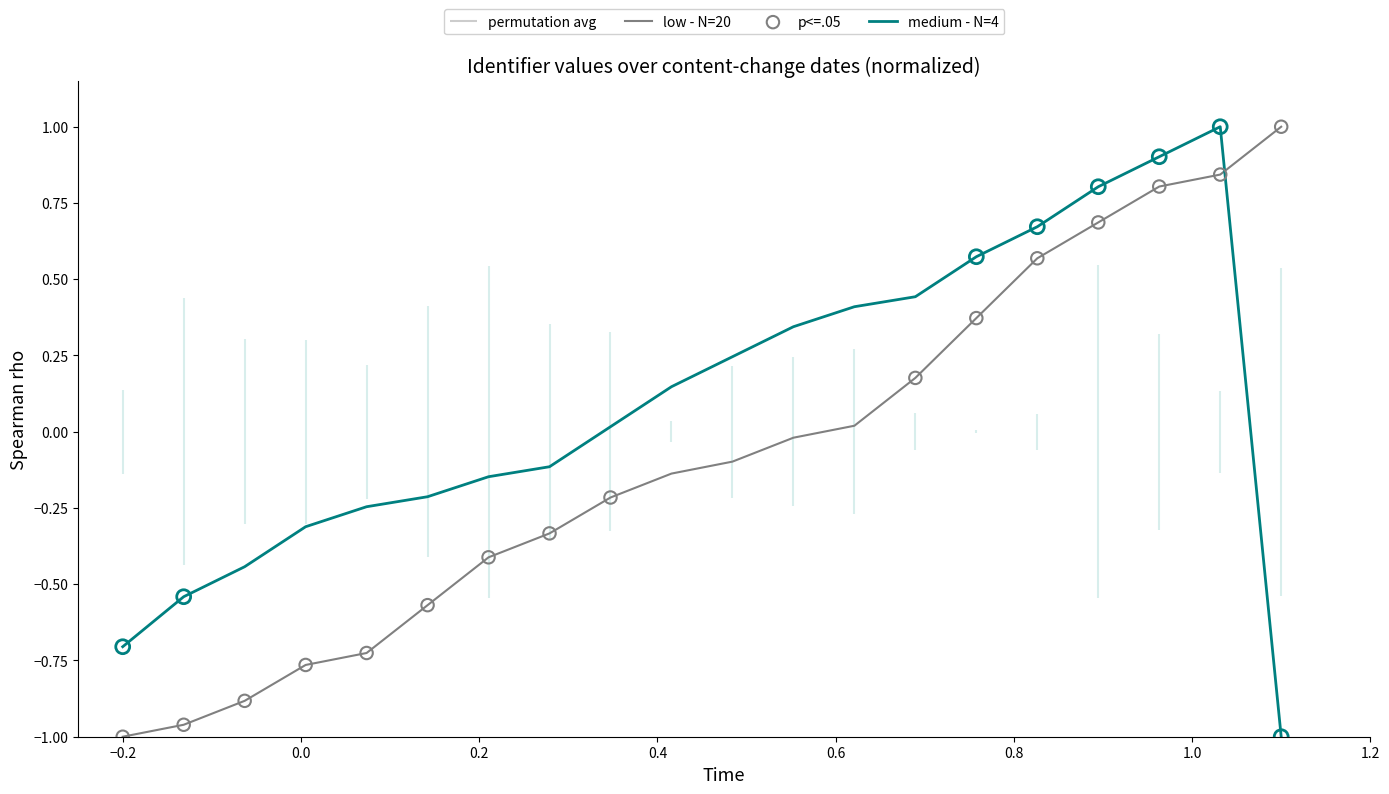

Which series has the largest total across all categories?

medium - N=4